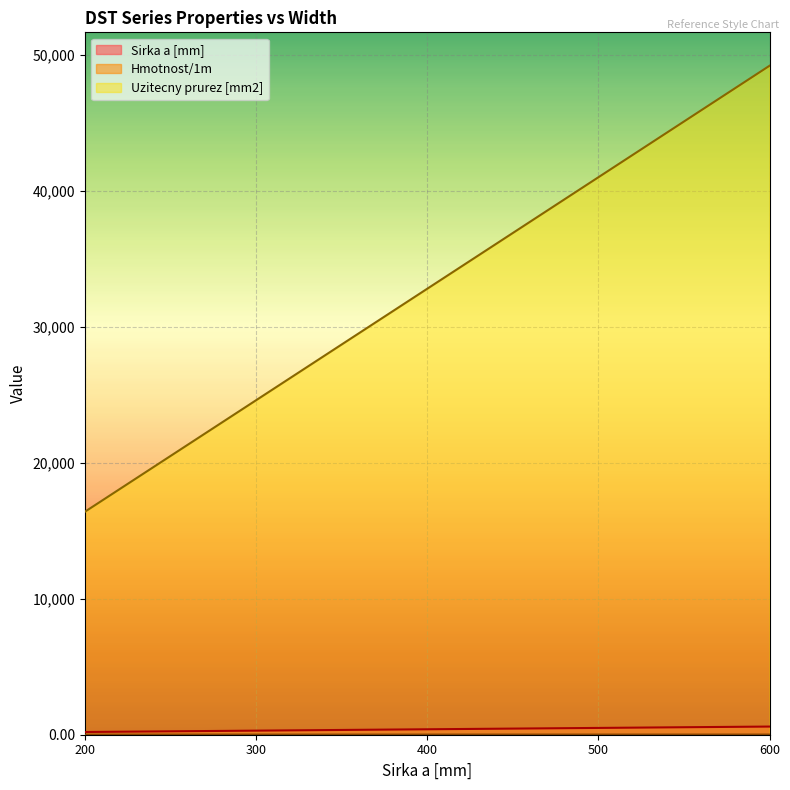

True or false: Hmotnost/1m and Sirka a [mm] intersect in this chart.

False